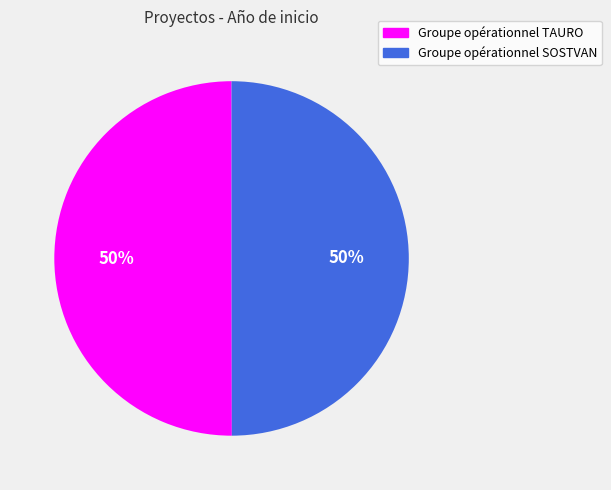

How many slices are in this pie chart?

2